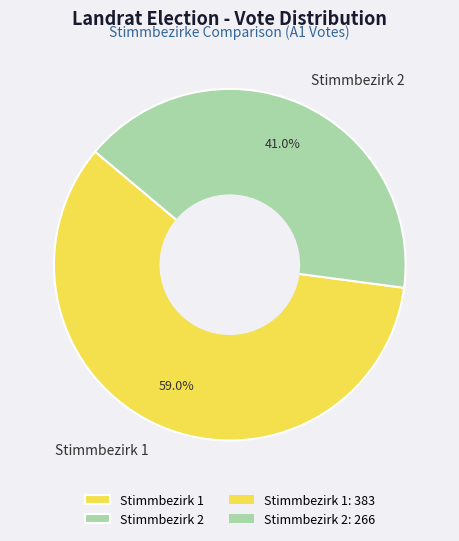

Which slice is the smallest?

Stimmbezirk 2